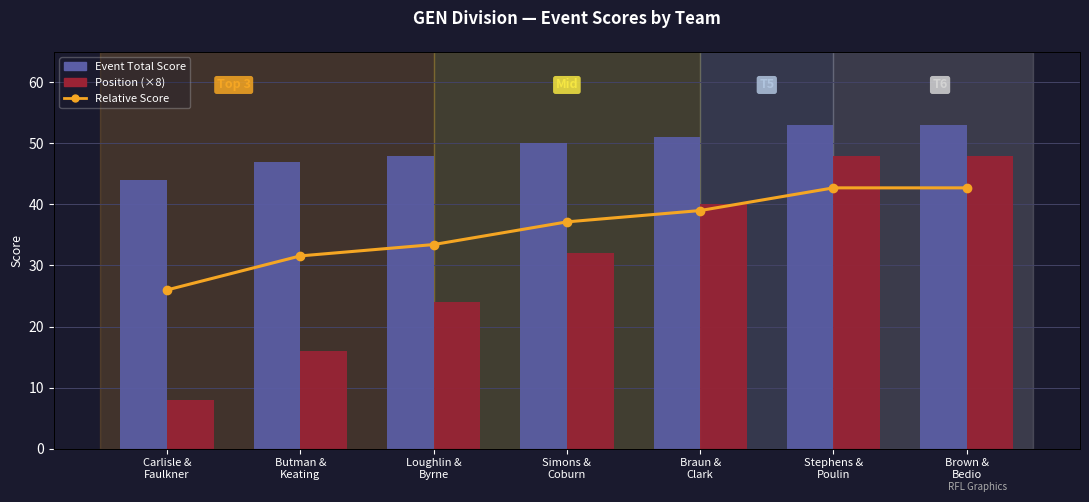

What position from the left is Carlisle &
Faulkner?

1